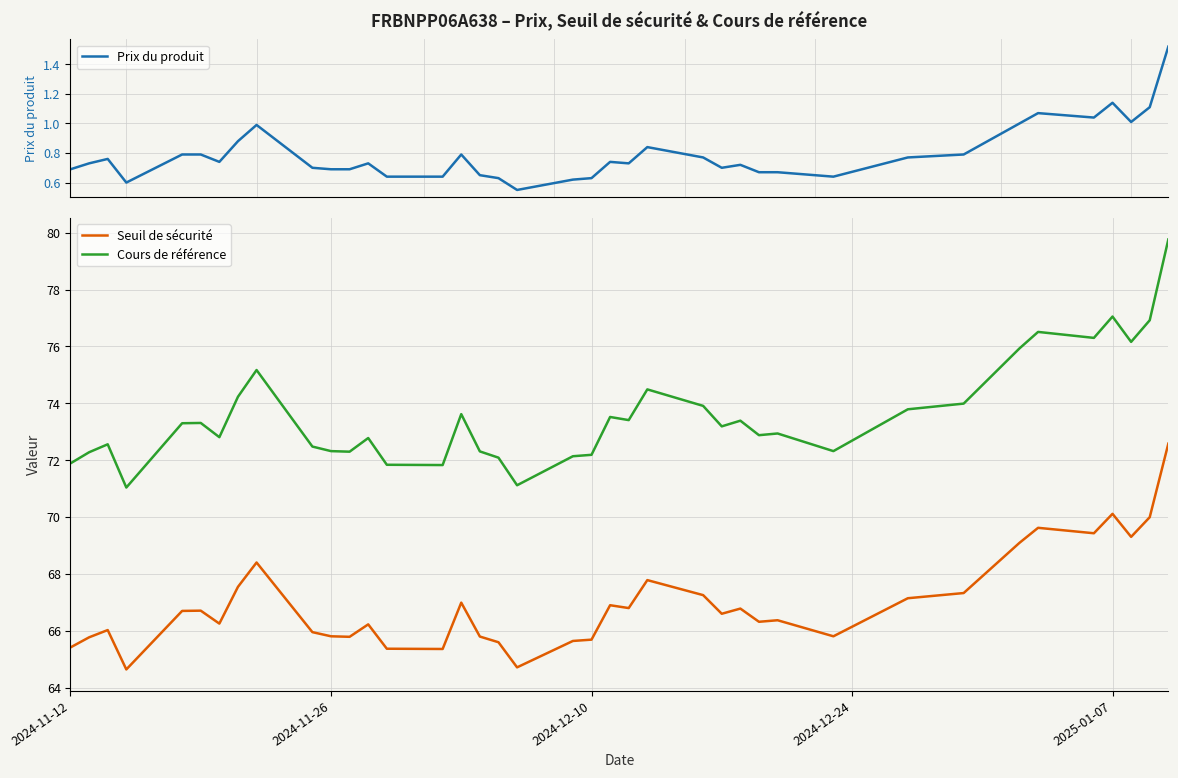

True or false: Seuil de sécurité and Cours de référence intersect in this chart.

False